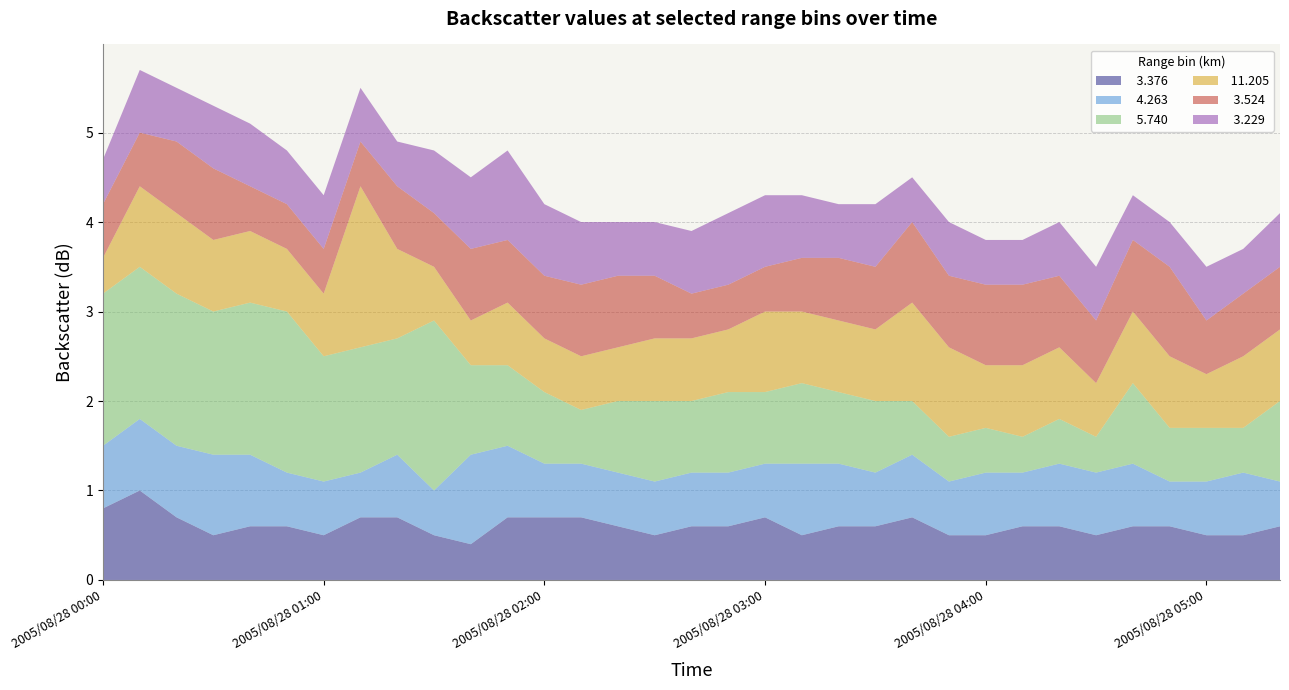

Reading left to right, extract all data points from this chart.

  3.376: 2005/08/28 00:00=0.8	2005/08/28 00:10=1.0	2005/08/28 00:20=0.7	2005/08/28 00:30=0.5	2005/08/28 00:40=0.6	2005/08/28 00:50=0.6	2005/08/28 01:00=0.5	2005/08/28 01:10=0.7	2005/08/28 01:20=0.7	2005/08/28 01:30=0.5	2005/08/28 01:40=0.4	2005/08/28 01:50=0.7	2005/08/28 02:00=0.7	2005/08/28 02:10=0.7	2005/08/28 02:20=0.6	2005/08/28 02:30=0.5	2005/08/28 02:40=0.6	2005/08/28 02:50=0.6	2005/08/28 03:00=0.7	2005/08/28 03:10=0.5	2005/08/28 03:20=0.6	2005/08/28 03:30=0.6	2005/08/28 03:40=0.7	2005/08/28 03:50=0.5	2005/08/28 04:00=0.5	2005/08/28 04:10=0.6	2005/08/28 04:20=0.6	2005/08/28 04:30=0.5	2005/08/28 04:40=0.6	2005/08/28 04:50=0.6	2005/08/28 05:00=0.5	2005/08/28 05:10=0.5	2005/08/28 05:20=0.6
  4.263: 2005/08/28 00:00=0.7	2005/08/28 00:10=0.8	2005/08/28 00:20=0.8	2005/08/28 00:30=0.9	2005/08/28 00:40=0.8	2005/08/28 00:50=0.6	2005/08/28 01:00=0.6	2005/08/28 01:10=0.5	2005/08/28 01:20=0.7	2005/08/28 01:30=0.5	2005/08/28 01:40=1.0	2005/08/28 01:50=0.8	2005/08/28 02:00=0.6	2005/08/28 02:10=0.6	2005/08/28 02:20=0.6	2005/08/28 02:30=0.6	2005/08/28 02:40=0.6	2005/08/28 02:50=0.6	2005/08/28 03:00=0.6	2005/08/28 03:10=0.8	2005/08/28 03:20=0.7	2005/08/28 03:30=0.6	2005/08/28 03:40=0.7	2005/08/28 03:50=0.6	2005/08/28 04:00=0.7	2005/08/28 04:10=0.6	2005/08/28 04:20=0.7	2005/08/28 04:30=0.7	2005/08/28 04:40=0.7	2005/08/28 04:50=0.5	2005/08/28 05:00=0.6	2005/08/28 05:10=0.7	2005/08/28 05:20=0.5
  5.740: 2005/08/28 00:00=1.7	2005/08/28 00:10=1.7	2005/08/28 00:20=1.7	2005/08/28 00:30=1.6	2005/08/28 00:40=1.7	2005/08/28 00:50=1.8	2005/08/28 01:00=1.4	2005/08/28 01:10=1.4	2005/08/28 01:20=1.3	2005/08/28 01:30=1.9	2005/08/28 01:40=1.0	2005/08/28 01:50=0.9	2005/08/28 02:00=0.8	2005/08/28 02:10=0.6	2005/08/28 02:20=0.8	2005/08/28 02:30=0.9	2005/08/28 02:40=0.8	2005/08/28 02:50=0.9	2005/08/28 03:00=0.8	2005/08/28 03:10=0.9	2005/08/28 03:20=0.8	2005/08/28 03:30=0.8	2005/08/28 03:40=0.6	2005/08/28 03:50=0.5	2005/08/28 04:00=0.5	2005/08/28 04:10=0.4	2005/08/28 04:20=0.5	2005/08/28 04:30=0.4	2005/08/28 04:40=0.9	2005/08/28 04:50=0.6	2005/08/28 05:00=0.6	2005/08/28 05:10=0.5	2005/08/28 05:20=0.9
 11.205: 2005/08/28 00:00=0.4	2005/08/28 00:10=0.9	2005/08/28 00:20=0.9	2005/08/28 00:30=0.8	2005/08/28 00:40=0.8	2005/08/28 00:50=0.7	2005/08/28 01:00=0.7	2005/08/28 01:10=1.8	2005/08/28 01:20=1.0	2005/08/28 01:30=0.6	2005/08/28 01:40=0.5	2005/08/28 01:50=0.7	2005/08/28 02:00=0.6	2005/08/28 02:10=0.6	2005/08/28 02:20=0.6	2005/08/28 02:30=0.7	2005/08/28 02:40=0.7	2005/08/28 02:50=0.7	2005/08/28 03:00=0.9	2005/08/28 03:10=0.8	2005/08/28 03:20=0.8	2005/08/28 03:30=0.8	2005/08/28 03:40=1.1	2005/08/28 03:50=1.0	2005/08/28 04:00=0.7	2005/08/28 04:10=0.8	2005/08/28 04:20=0.8	2005/08/28 04:30=0.6	2005/08/28 04:40=0.8	2005/08/28 04:50=0.8	2005/08/28 05:00=0.6	2005/08/28 05:10=0.8	2005/08/28 05:20=0.8
  3.524: 2005/08/28 00:00=0.6	2005/08/28 00:10=0.6	2005/08/28 00:20=0.8	2005/08/28 00:30=0.8	2005/08/28 00:40=0.5	2005/08/28 00:50=0.5	2005/08/28 01:00=0.5	2005/08/28 01:10=0.5	2005/08/28 01:20=0.7	2005/08/28 01:30=0.6	2005/08/28 01:40=0.8	2005/08/28 01:50=0.7	2005/08/28 02:00=0.7	2005/08/28 02:10=0.8	2005/08/28 02:20=0.8	2005/08/28 02:30=0.7	2005/08/28 02:40=0.5	2005/08/28 02:50=0.5	2005/08/28 03:00=0.5	2005/08/28 03:10=0.6	2005/08/28 03:20=0.7	2005/08/28 03:30=0.7	2005/08/28 03:40=0.9	2005/08/28 03:50=0.8	2005/08/28 04:00=0.9	2005/08/28 04:10=0.9	2005/08/28 04:20=0.8	2005/08/28 04:30=0.7	2005/08/28 04:40=0.8	2005/08/28 04:50=1.0	2005/08/28 05:00=0.6	2005/08/28 05:10=0.7	2005/08/28 05:20=0.7
  3.229: 2005/08/28 00:00=0.5	2005/08/28 00:10=0.7	2005/08/28 00:20=0.6	2005/08/28 00:30=0.7	2005/08/28 00:40=0.7	2005/08/28 00:50=0.6	2005/08/28 01:00=0.6	2005/08/28 01:10=0.6	2005/08/28 01:20=0.5	2005/08/28 01:30=0.7	2005/08/28 01:40=0.8	2005/08/28 01:50=1.0	2005/08/28 02:00=0.8	2005/08/28 02:10=0.7	2005/08/28 02:20=0.6	2005/08/28 02:30=0.6	2005/08/28 02:40=0.7	2005/08/28 02:50=0.8	2005/08/28 03:00=0.8	2005/08/28 03:10=0.7	2005/08/28 03:20=0.6	2005/08/28 03:30=0.7	2005/08/28 03:40=0.5	2005/08/28 03:50=0.6	2005/08/28 04:00=0.5	2005/08/28 04:10=0.5	2005/08/28 04:20=0.6	2005/08/28 04:30=0.6	2005/08/28 04:40=0.5	2005/08/28 04:50=0.5	2005/08/28 05:00=0.6	2005/08/28 05:10=0.5	2005/08/28 05:20=0.6